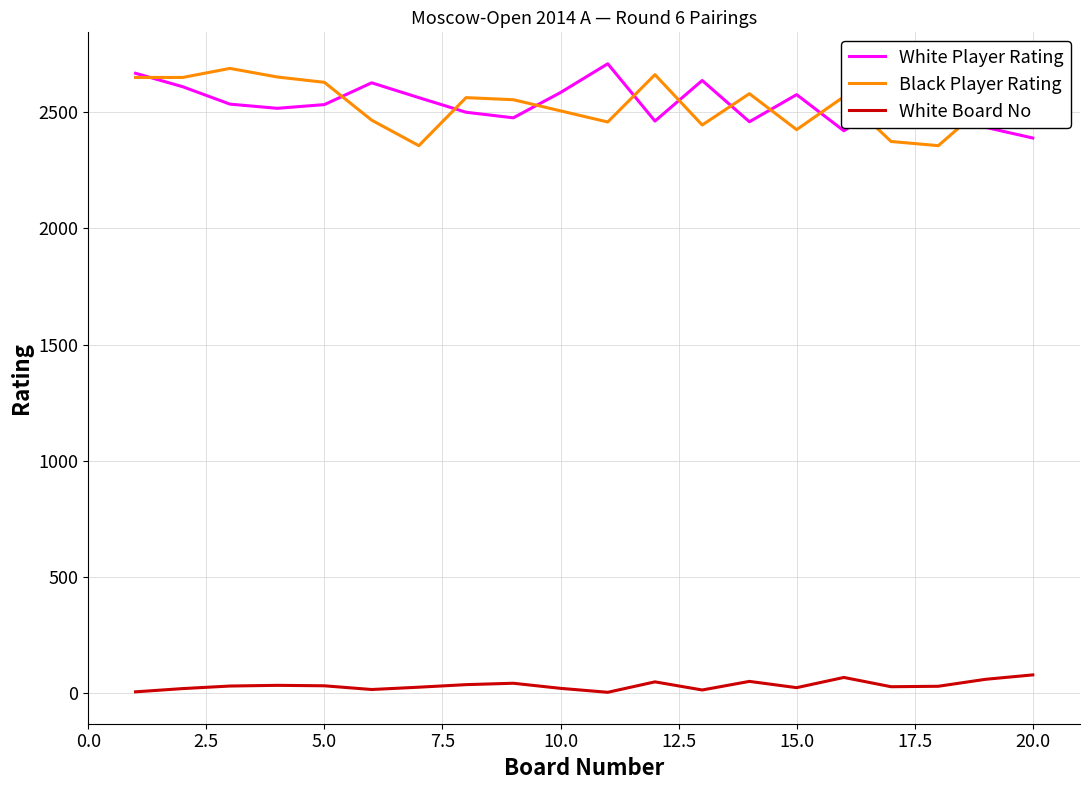

True or false: White Board No and Black Player Rating cross at least once.

False